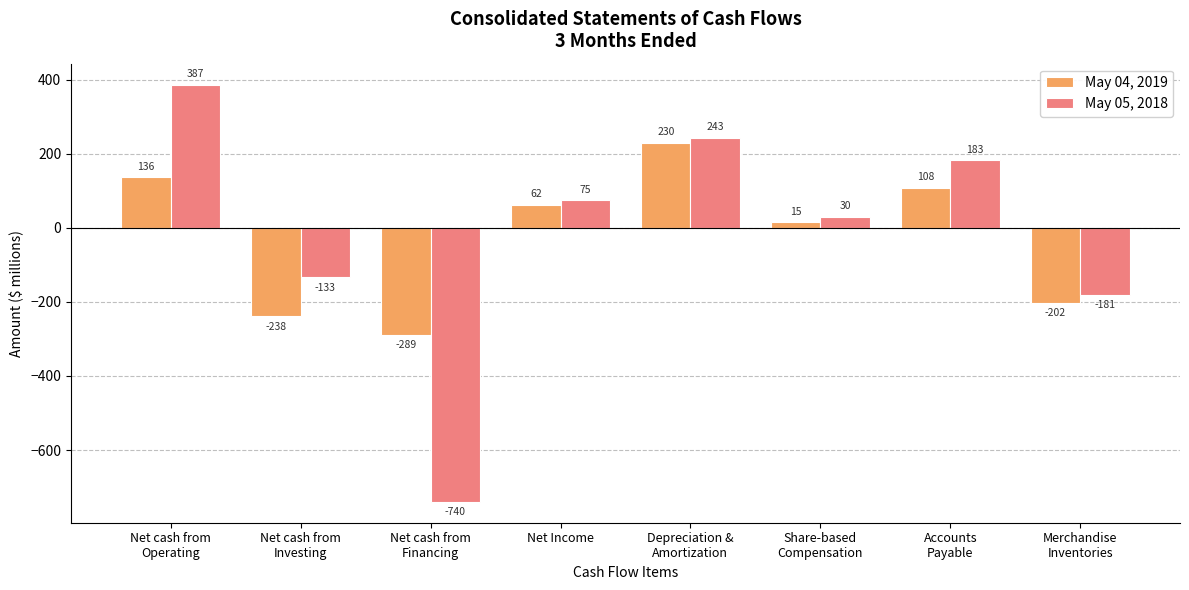

What is the difference between the maximum and minimum values in the May 05, 2018 series?

1127